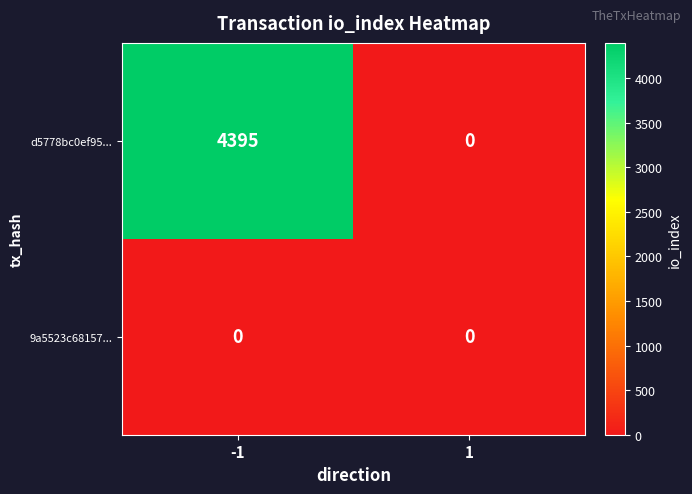

Is it true that 9a5523c68157... equals 0 at 1?

True